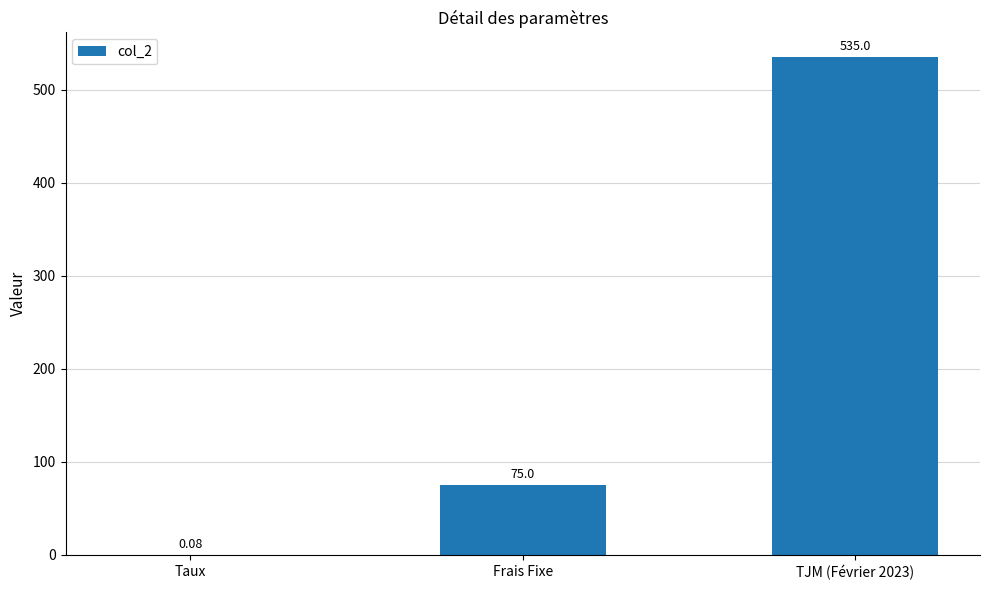

What is the average value?

203.4